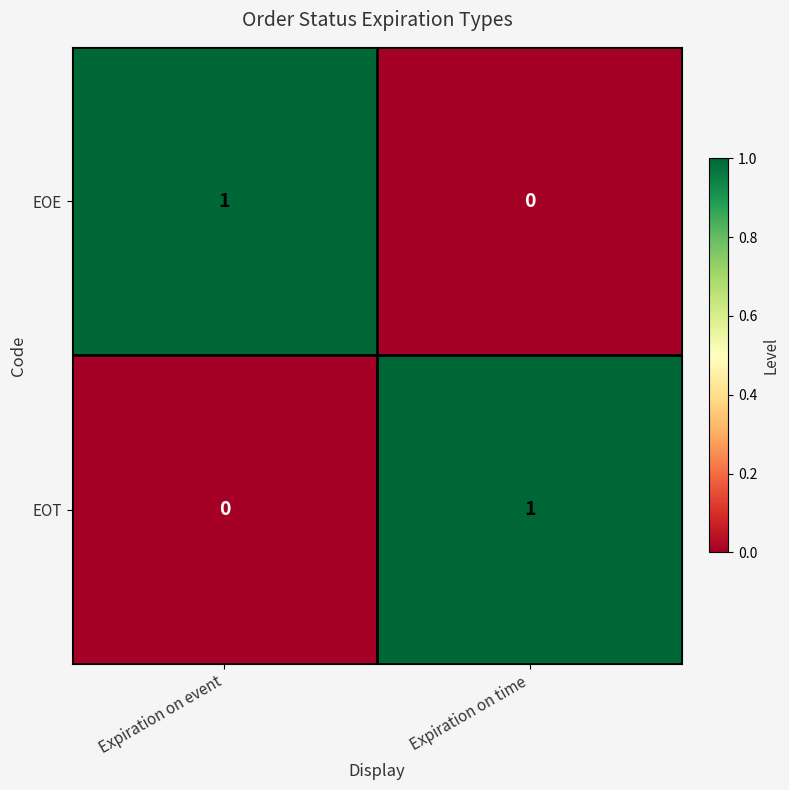

At which label does EOT reach its minimum?

Expiration on event